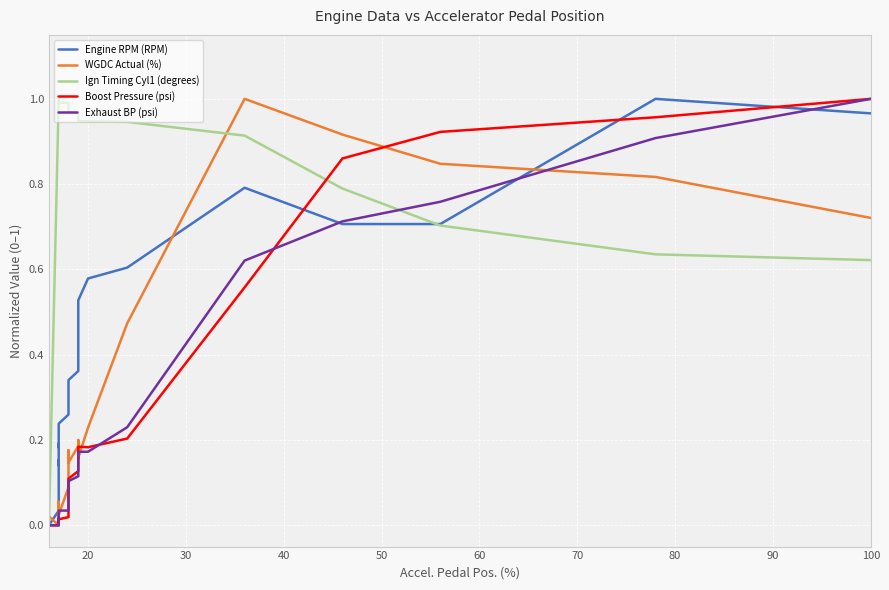

True or false: Ign Timing Cyl1 (degrees) has a value of 1.4 at 13.

False